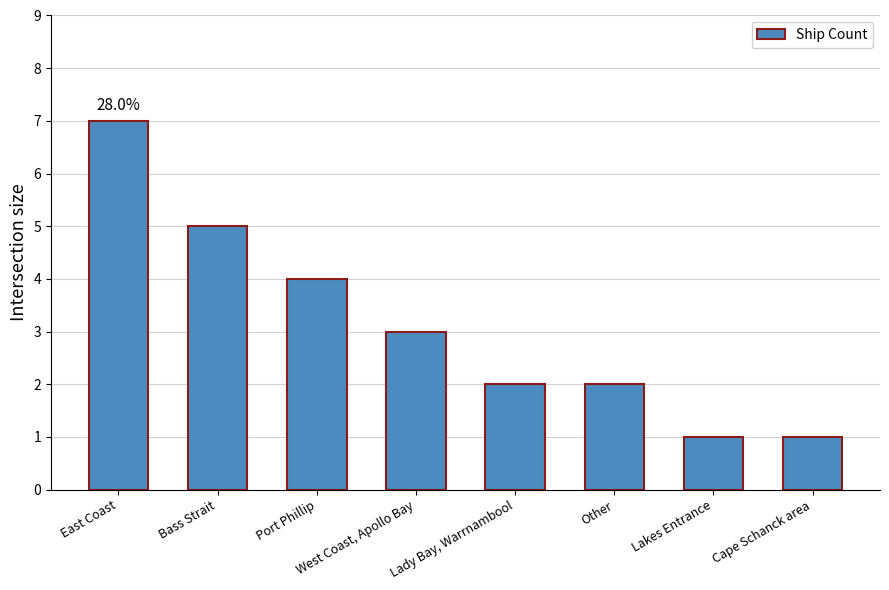

Count the number of categories in the chart.

8